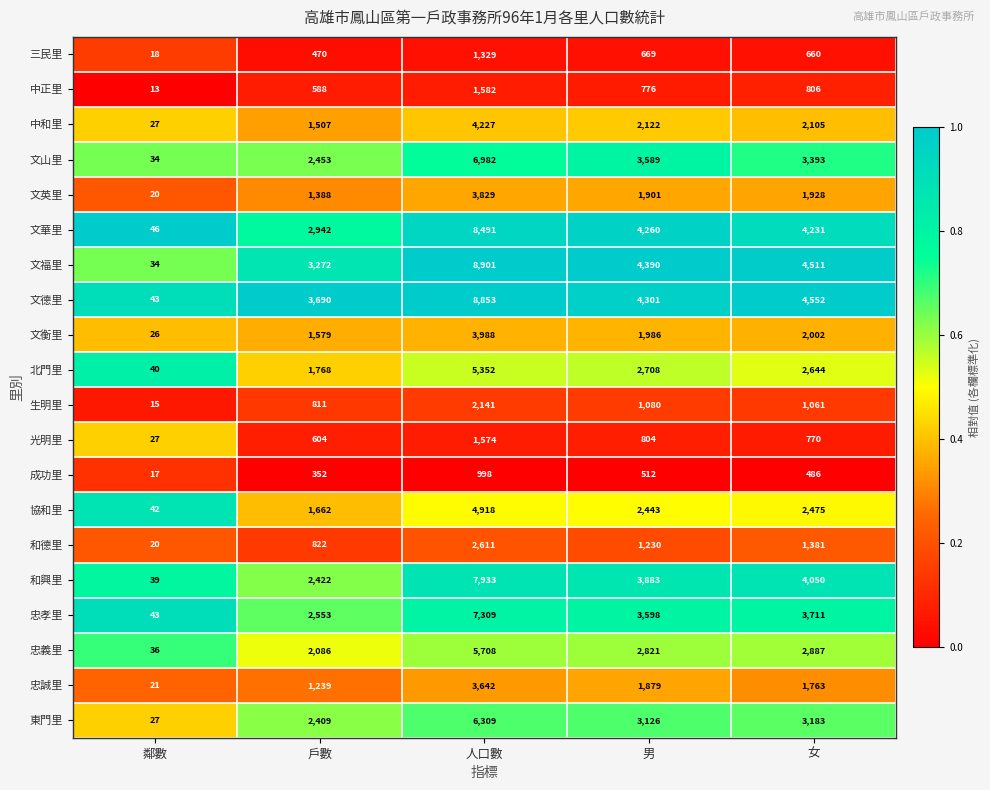

Is the value of 成功里 at 女 greater than the value of 和興里 at 戶數?

No